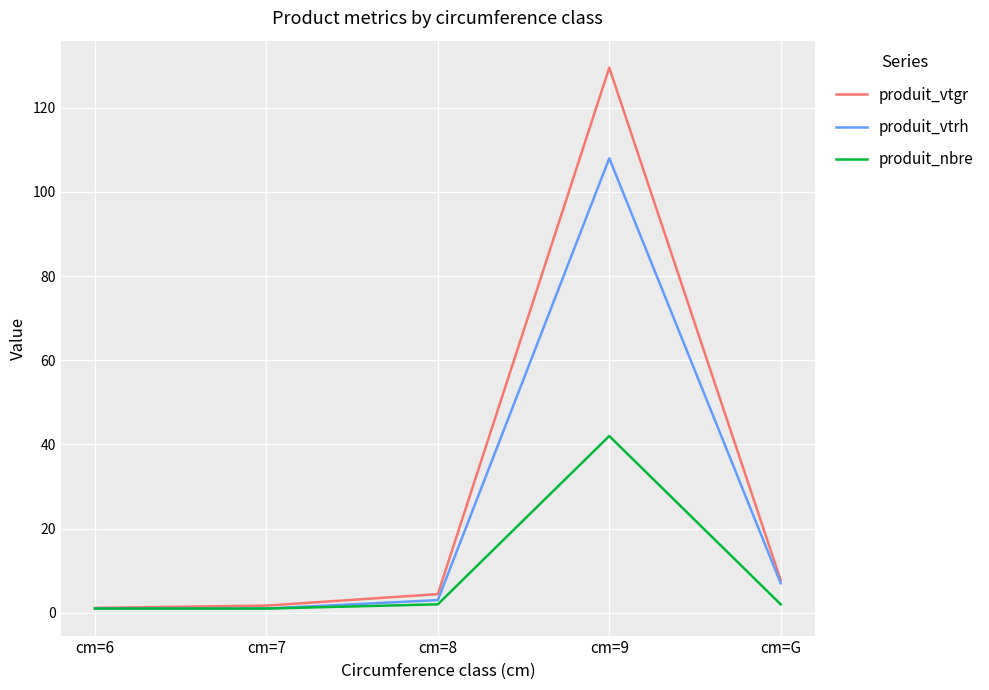

Where is produit_vtrh nearest to the value 54?

cm=G